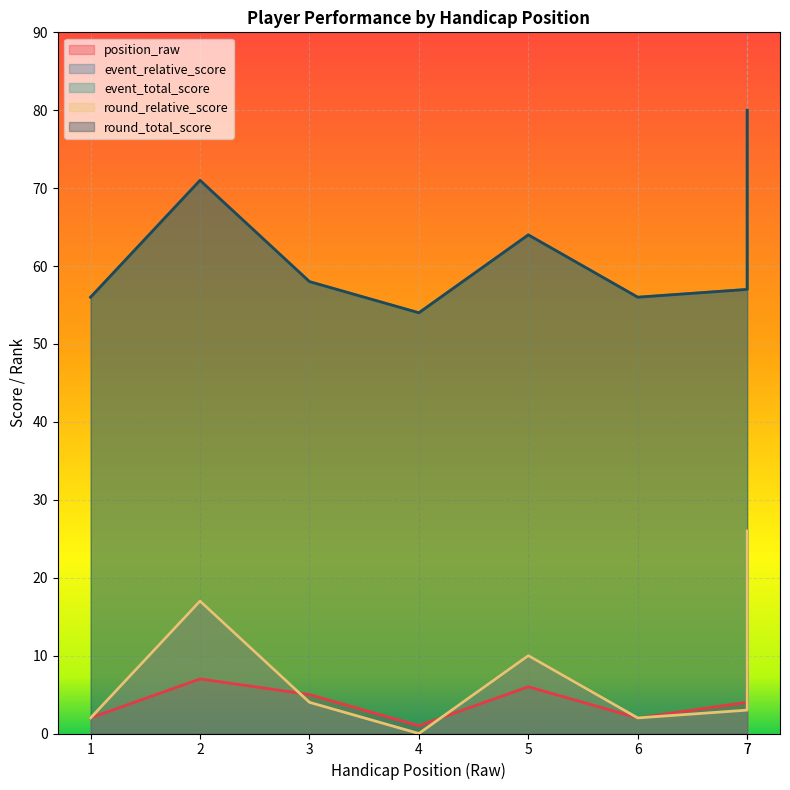

In event_relative_score, how many points are higher than both neighbors (excluding endpoints)?

2